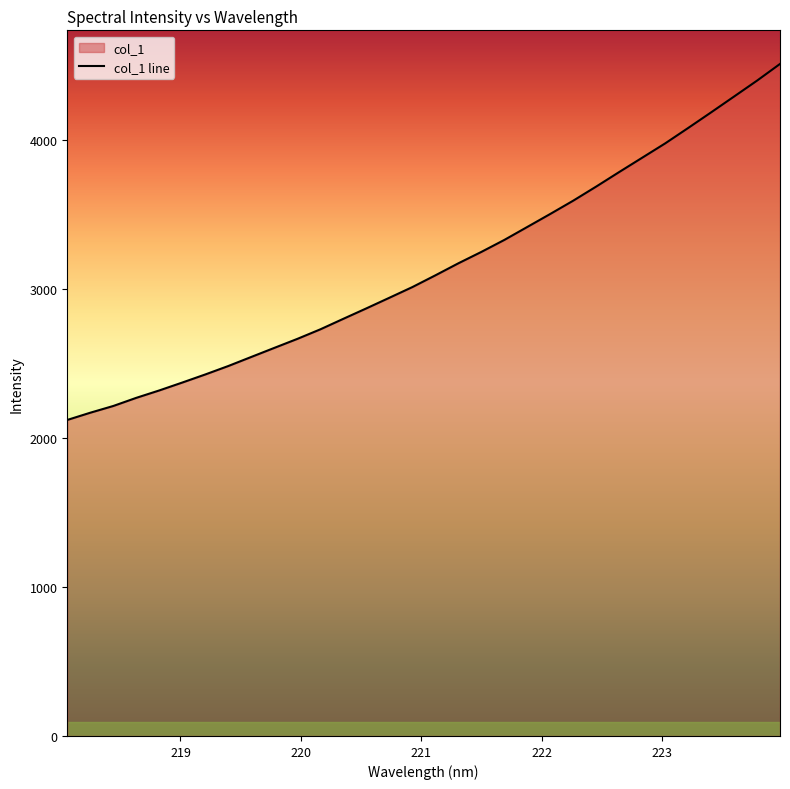

What is the greatest value displayed?

4509.3